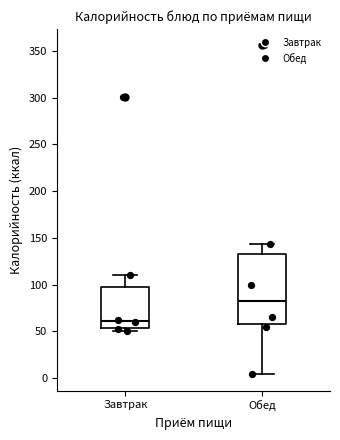

Where does the lower whisker of the box for Обед end on the y-axis? The values are not printed on the chart, so give them approximately, as read against the axis.

5